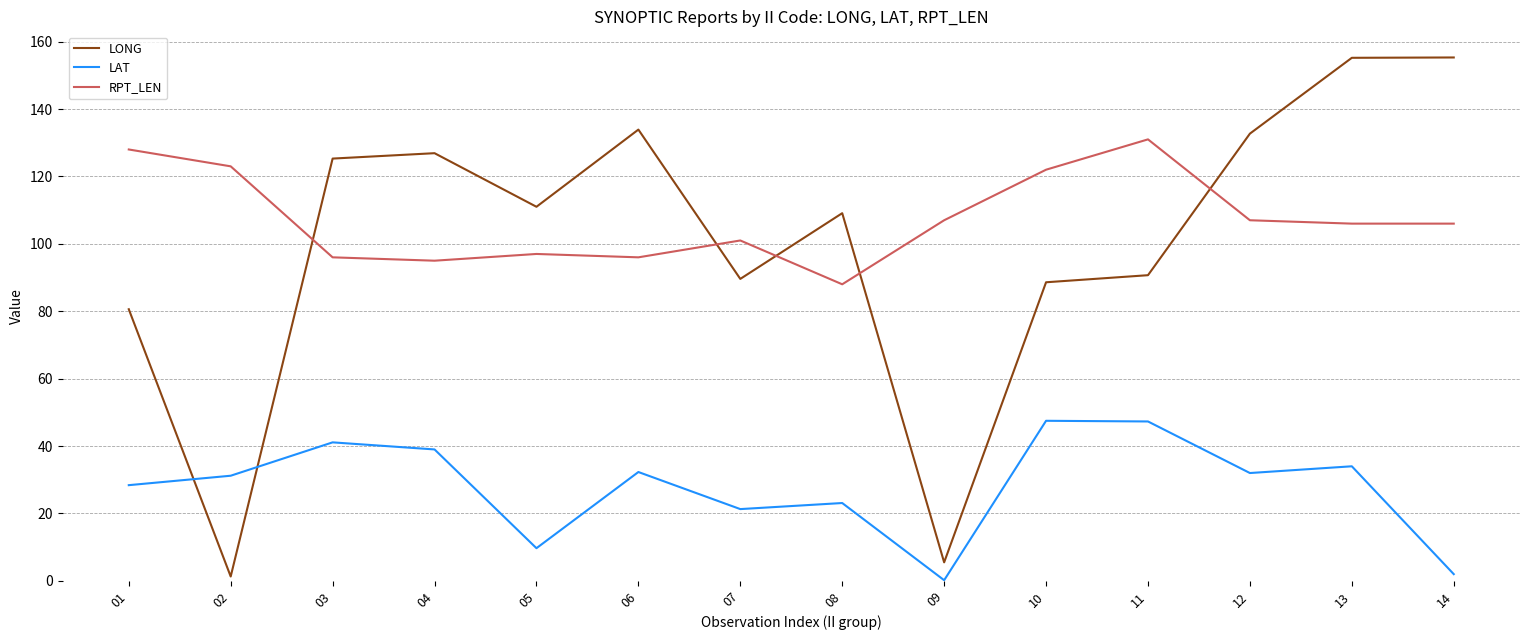

Which series has the largest range (max minus min)?

LONG